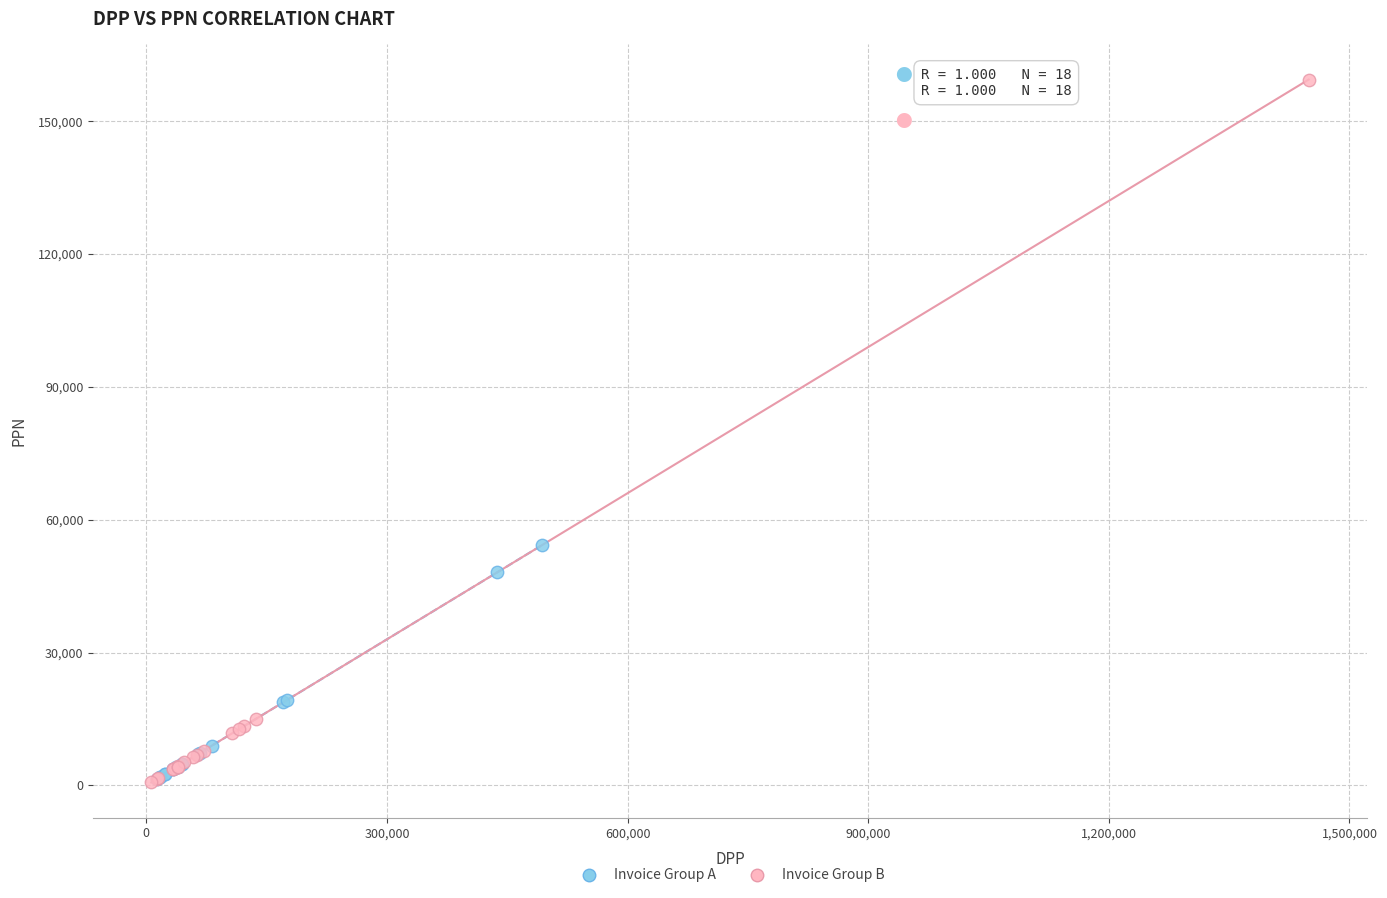

Which series has the largest Y range (max minus min)?

Invoice Group B